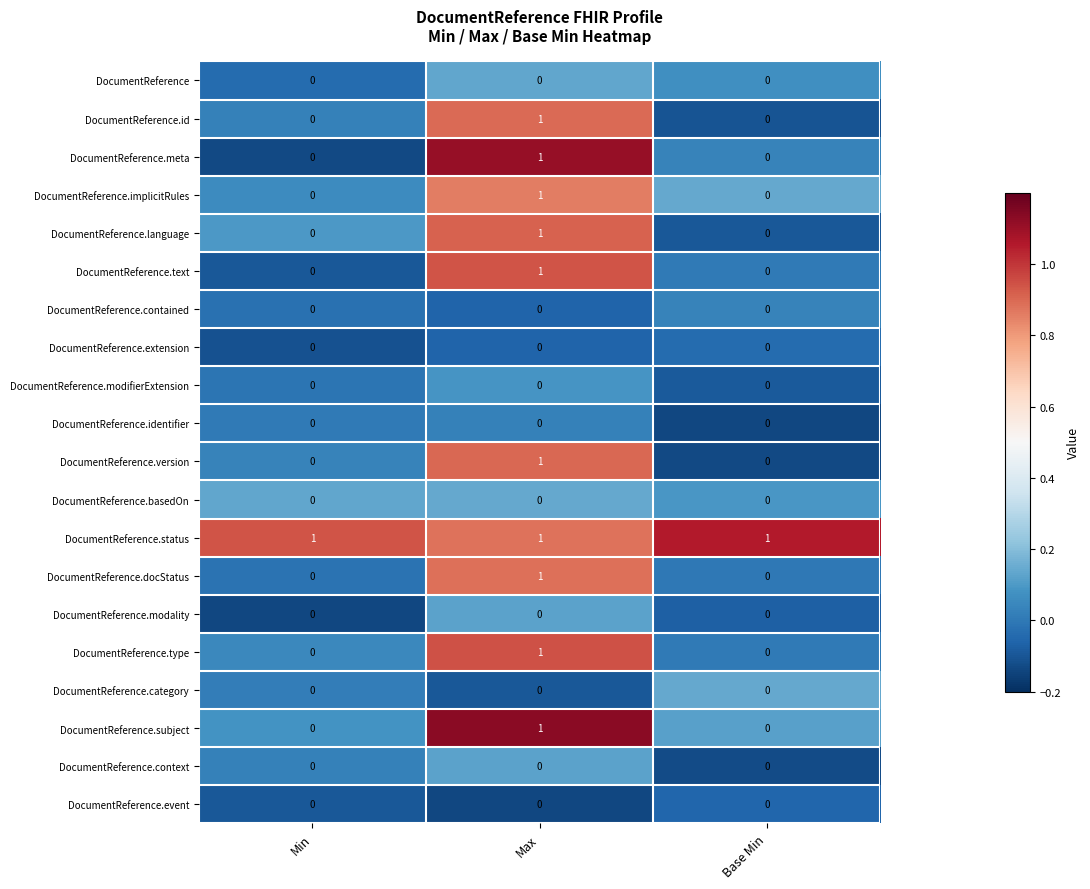

Is it true that DocumentReference.event equals 0 at Base Min?

True